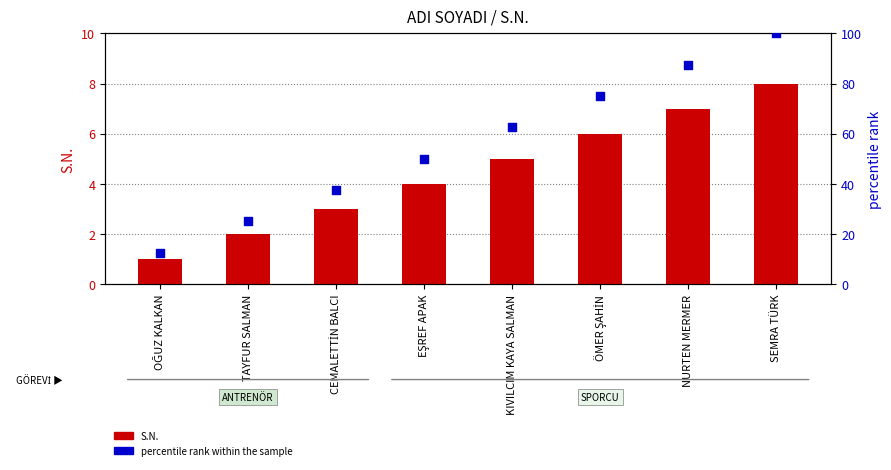

Which series contains the highest Y value?

percentile rank within the sample